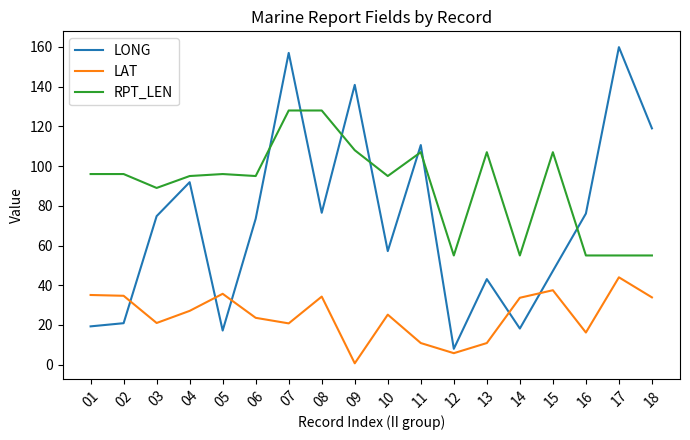

Between 06 and 17, which series saw the biggest shift?

LONG